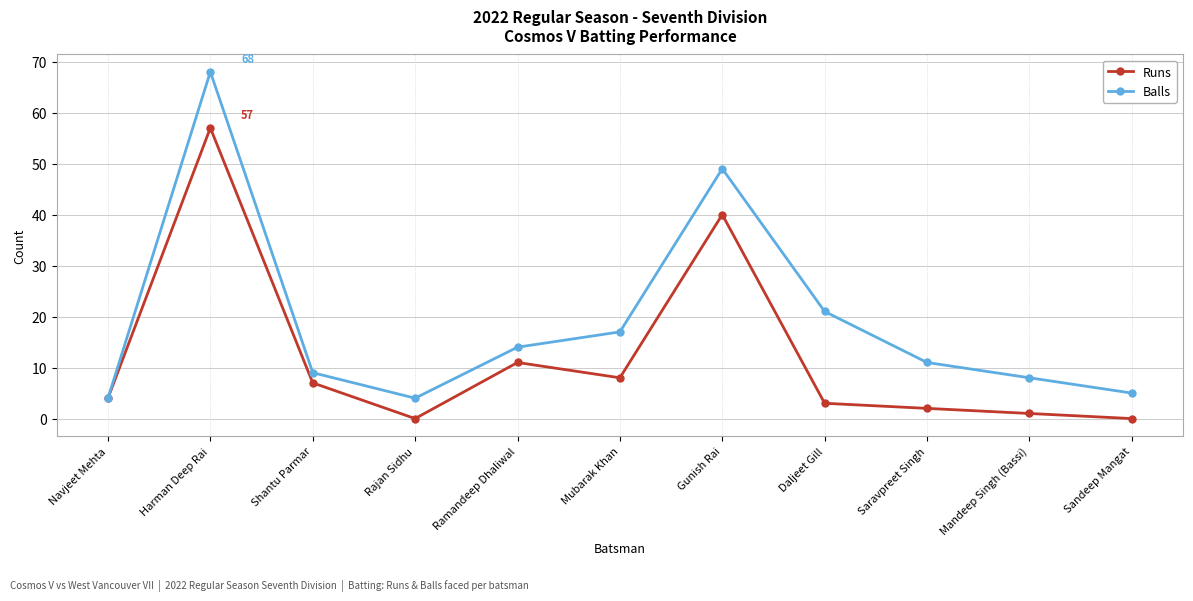

Reading left to right, list all the values displayed in this chart.

Runs: 4	57	7	0	11	8	40	3	2	1	0
Balls: 4	68	9	4	14	17	49	21	11	8	5